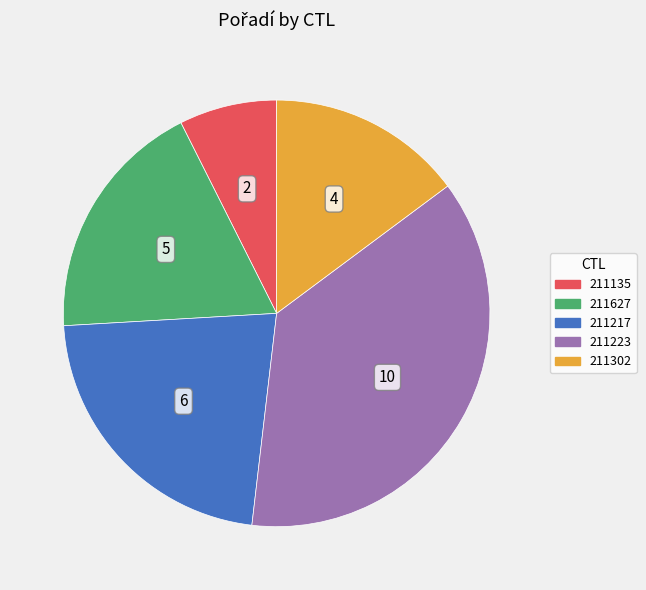

Is it true that 211217 is 10% of the pie?

False